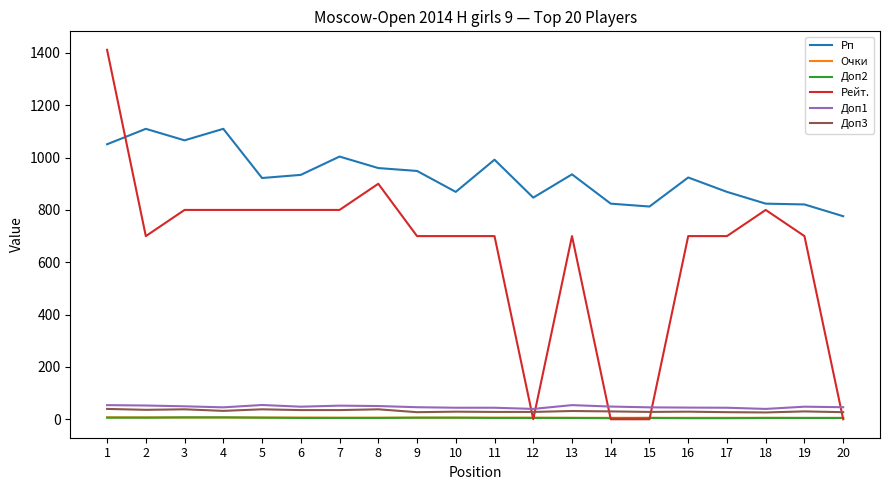

At which category does the chart reach its peak across all series?

1